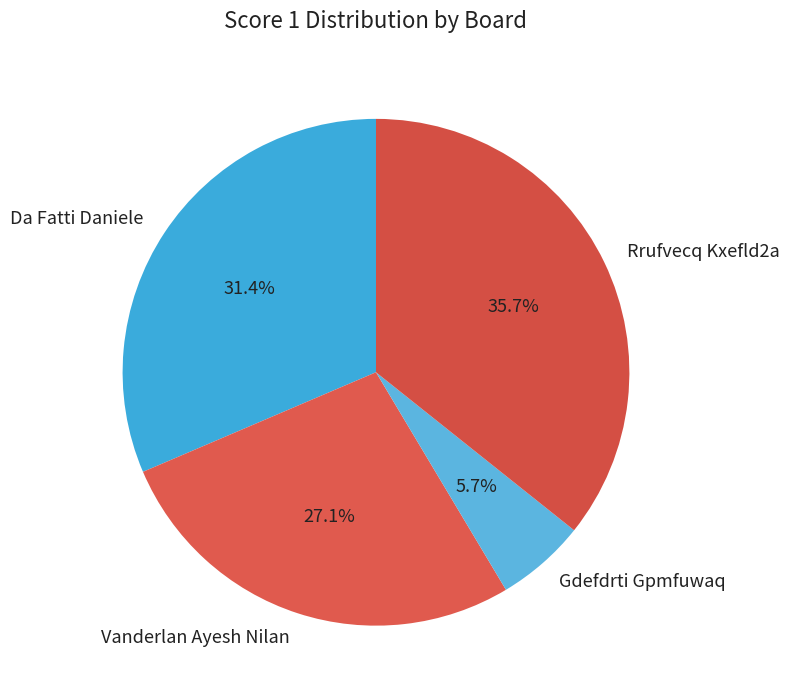

How many slices are in this pie chart?

4